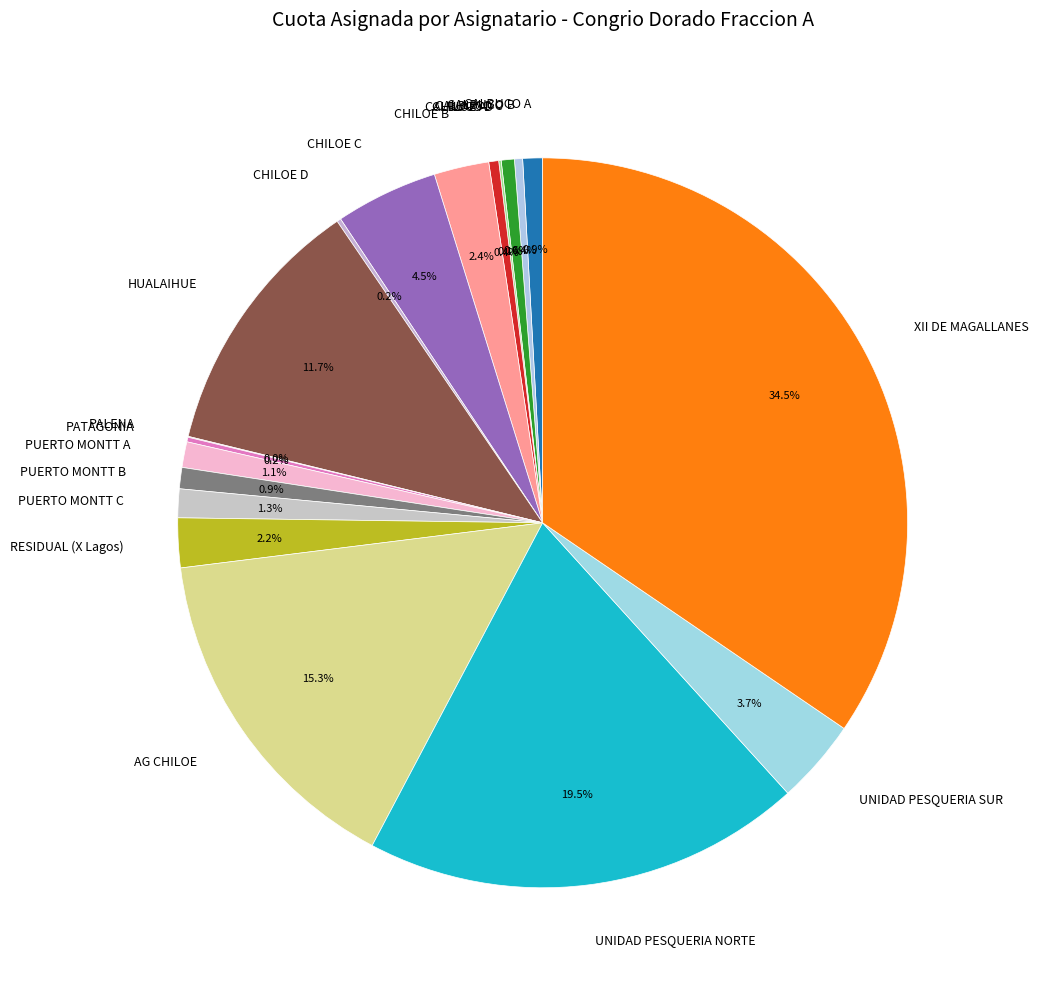

What is the total percentage of CHILOE A and HUALAIHUE?

12.1%